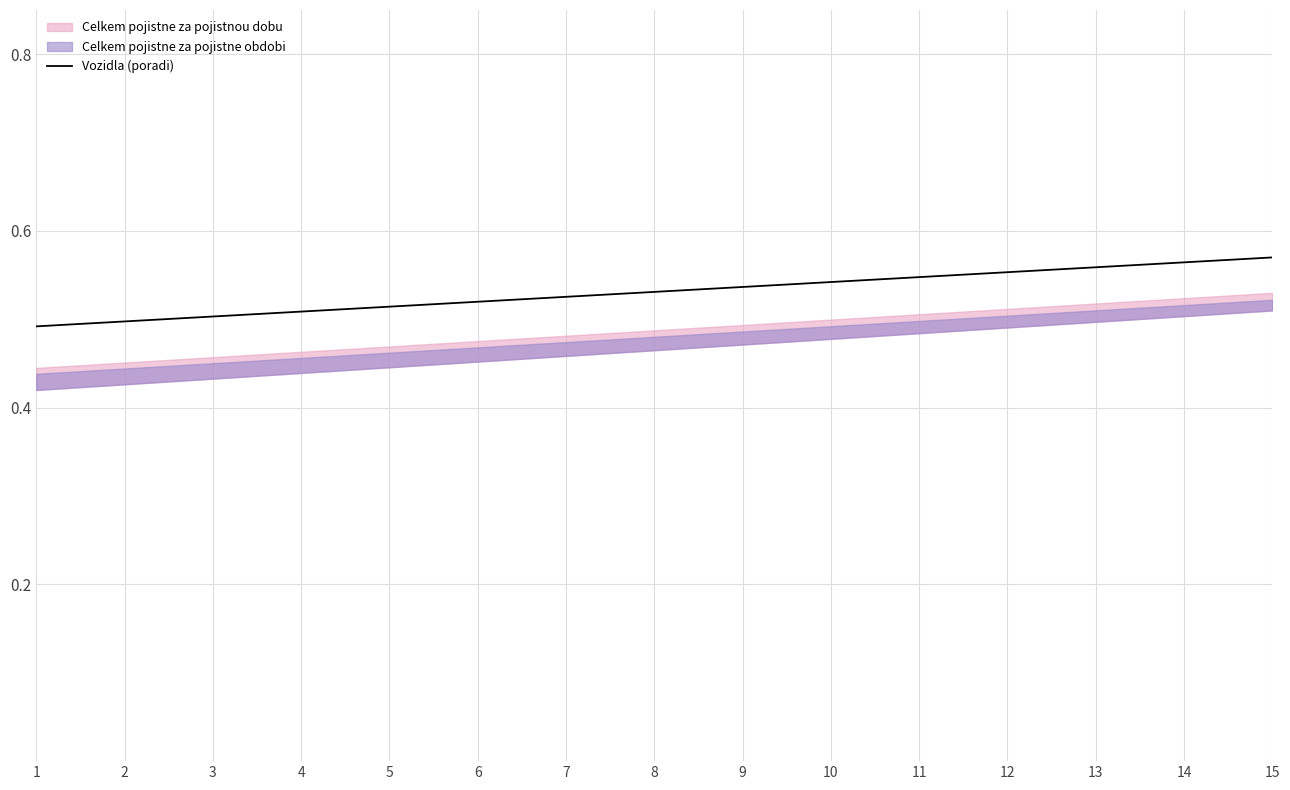

Which category has the highest value across all series?

15